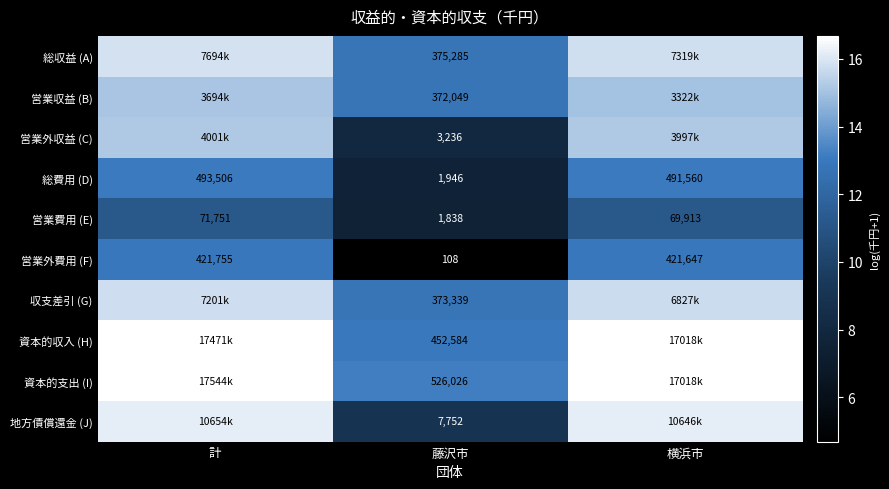

Where is 総費用 (D) nearest to the value 247726?

横浜市